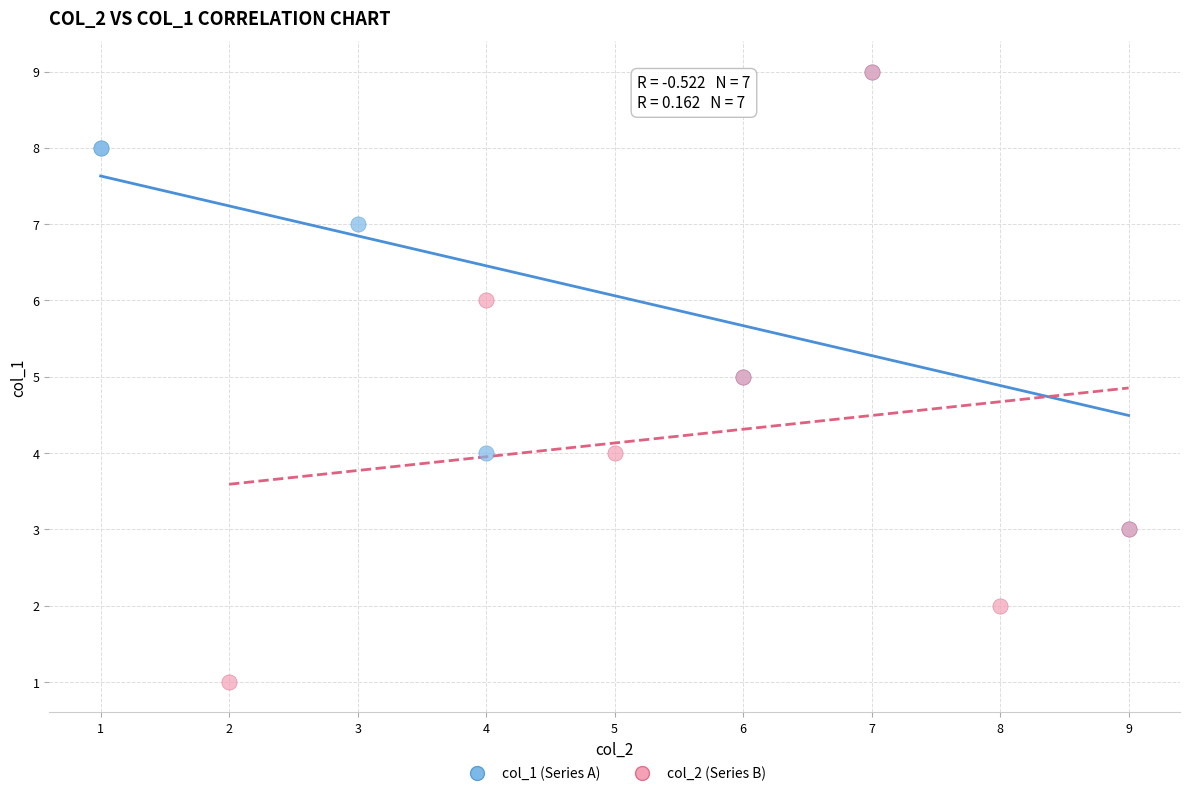

Which series reaches the minimum Y coordinate?

col_2 (Series B)